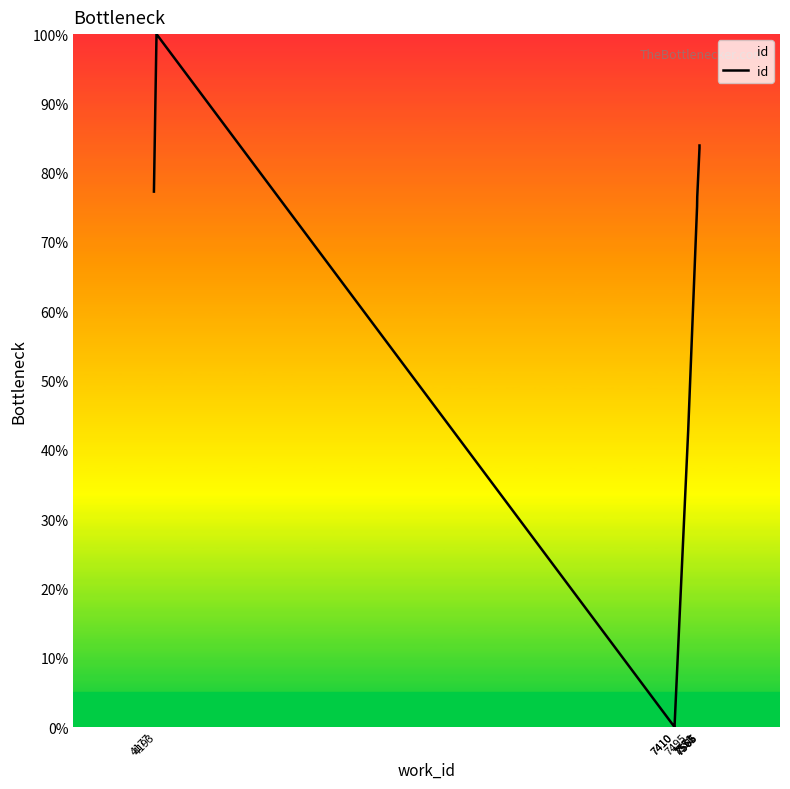

How many interior local valleys (lower than both neighbors) does the data have?

1